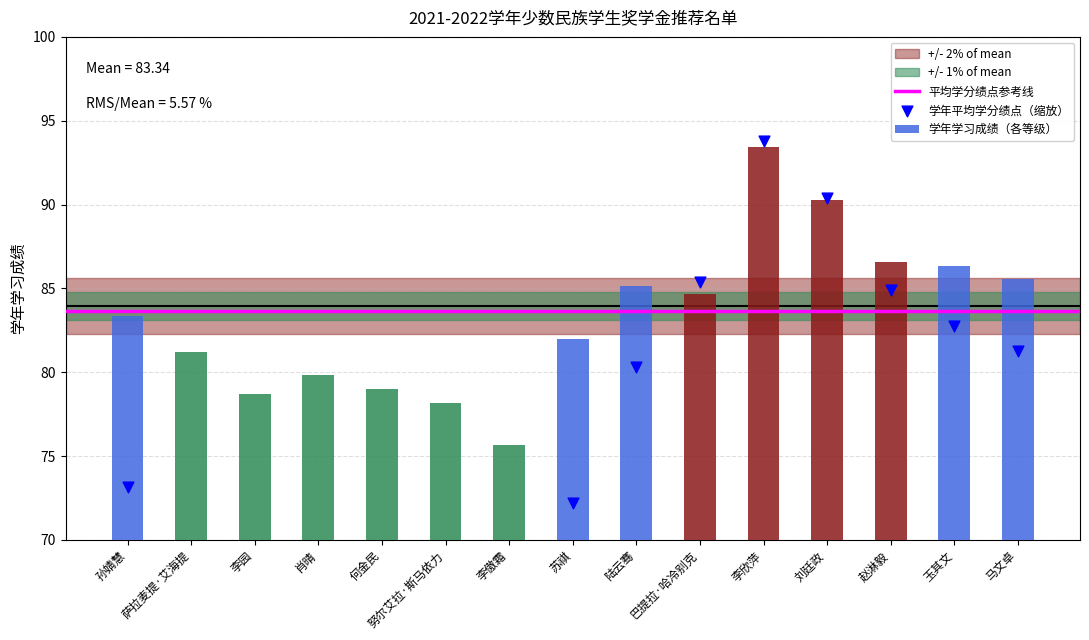

What is the difference between the second highest and second lowest values in the 学年学习成绩（各等级） series?

12.1